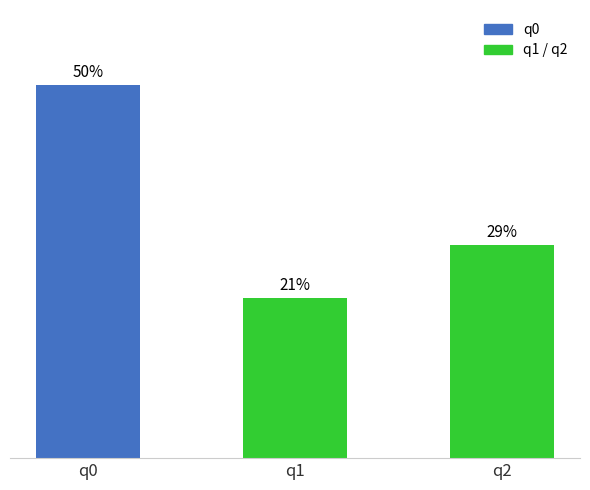

Reading left to right, list all the values displayed in this chart.

50.0	21.4	28.6